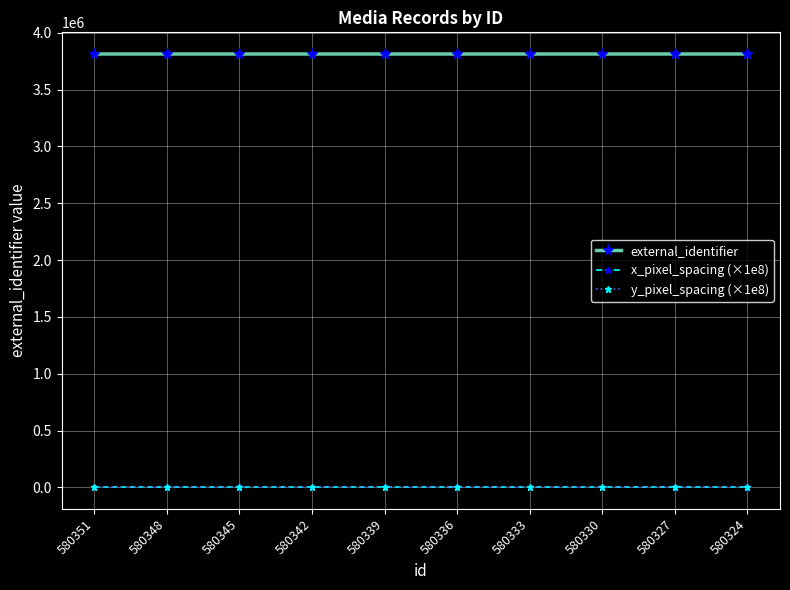

At which label does external_identifier reach its peak?

580351